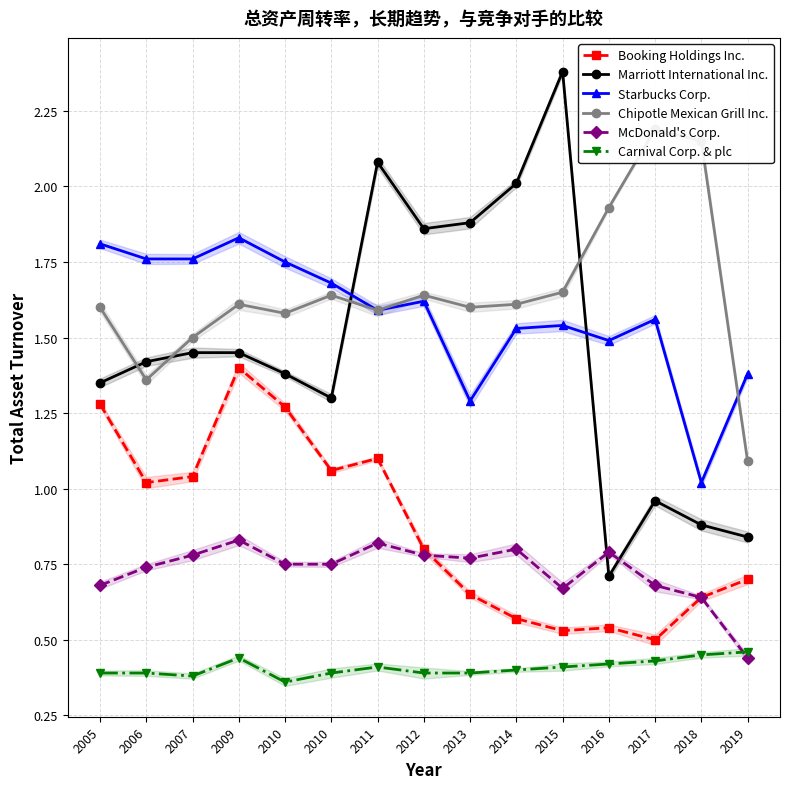

Reading left to right, list all the values displayed in this chart.

Booking Holdings Inc.: 2005=1.3	2006=1.0	2007=1.0	2009=1.4	2010=1.3	2010=1.1	2011=1.1	2012=0.8	2013=0.7	2014=0.6	2015=0.5	2016=0.5	2017=0.5	2018=0.6	2019=0.7
Marriott International Inc.: 2005=1.4	2006=1.4	2007=1.4	2009=1.4	2010=1.4	2010=1.3	2011=2.1	2012=1.9	2013=1.9	2014=2.0	2015=2.4	2016=0.7	2017=1.0	2018=0.9	2019=0.8
Starbucks Corp.: 2005=1.8	2006=1.8	2007=1.8	2009=1.8	2010=1.8	2010=1.7	2011=1.6	2012=1.6	2013=1.3	2014=1.5	2015=1.5	2016=1.5	2017=1.6	2018=1.0	2019=1.4
Chipotle Mexican Grill Inc.: 2005=1.6	2006=1.4	2007=1.5	2009=1.6	2010=1.6	2010=1.6	2011=1.6	2012=1.6	2013=1.6	2014=1.6	2015=1.6	2016=1.9	2017=2.2	2018=2.1	2019=1.1
McDonald's Corp.: 2005=0.7	2006=0.7	2007=0.8	2009=0.8	2010=0.8	2010=0.8	2011=0.8	2012=0.8	2013=0.8	2014=0.8	2015=0.7	2016=0.8	2017=0.7	2018=0.6	2019=0.4
Carnival Corp. & plc: 2005=0.4	2006=0.4	2007=0.4	2009=0.4	2010=0.4	2010=0.4	2011=0.4	2012=0.4	2013=0.4	2014=0.4	2015=0.4	2016=0.4	2017=0.4	2018=0.5	2019=0.5